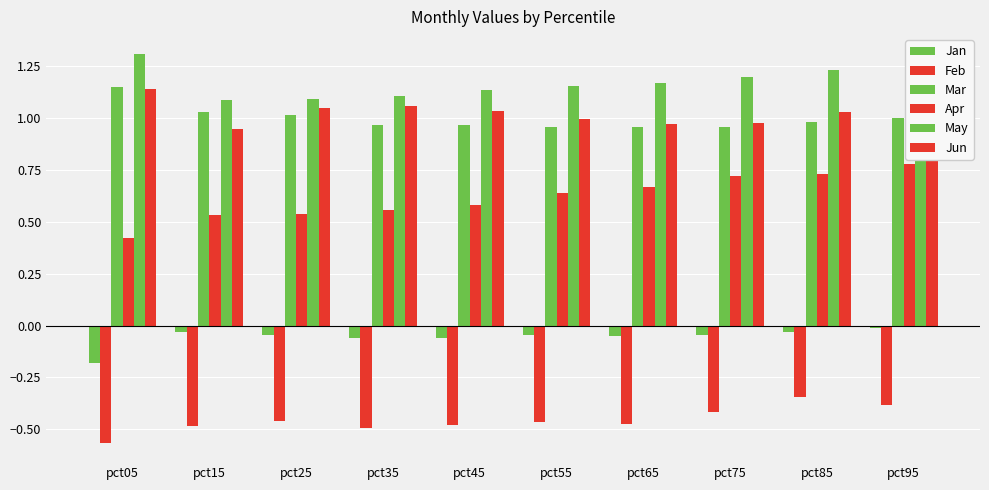

What is the difference between the maximum and minimum values in the May series?

0.2